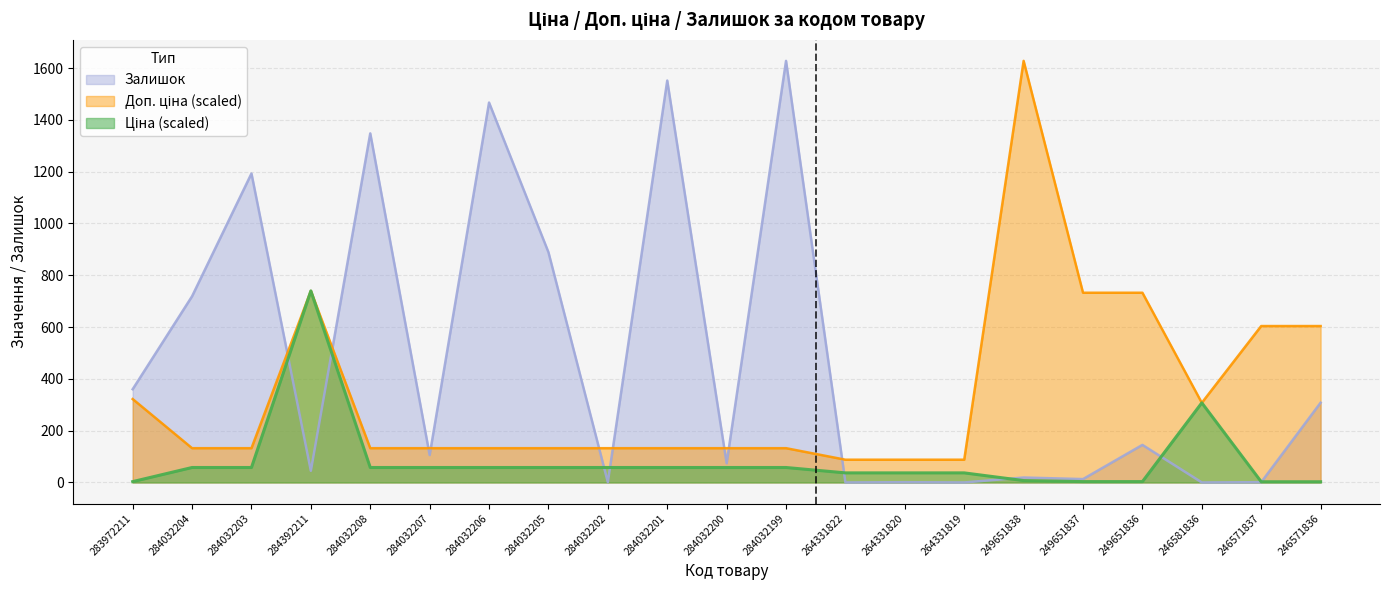

The value of Залишок at 284032208 is 2114.5. True or false?

False